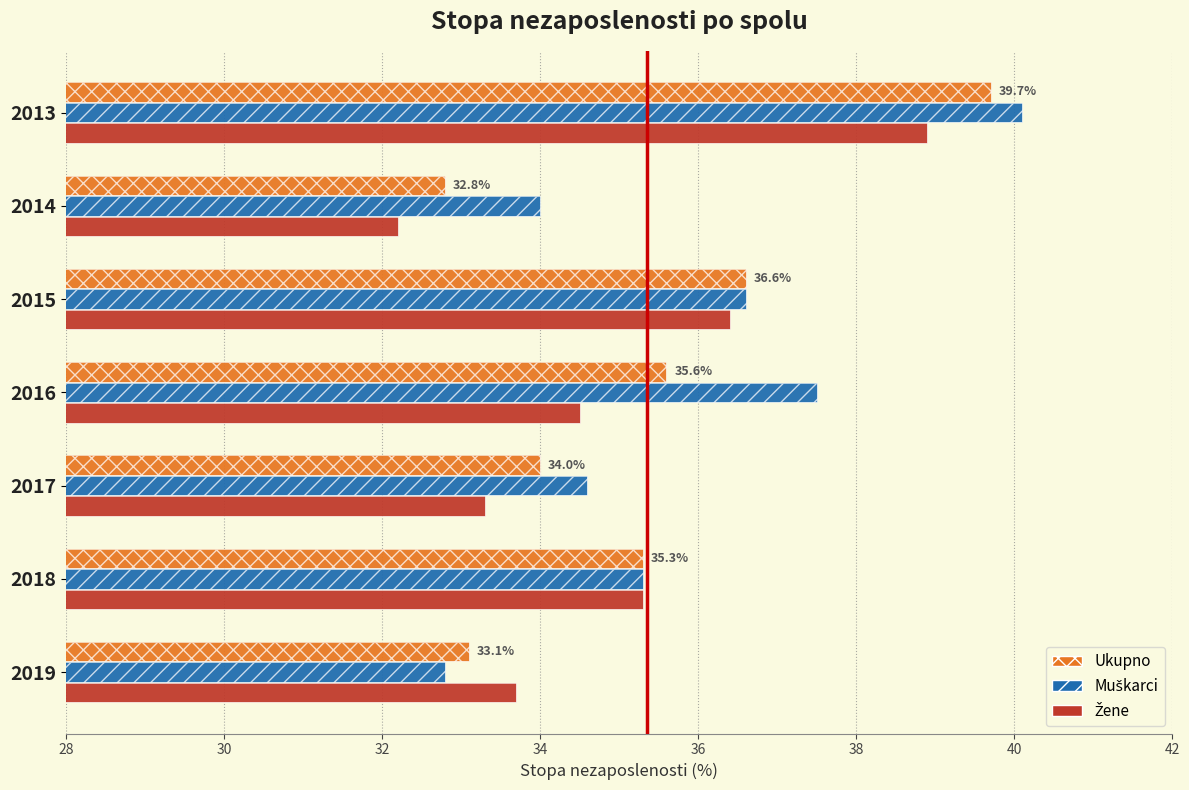

Are the bars grouped side by side (vs. stacked)?

Yes